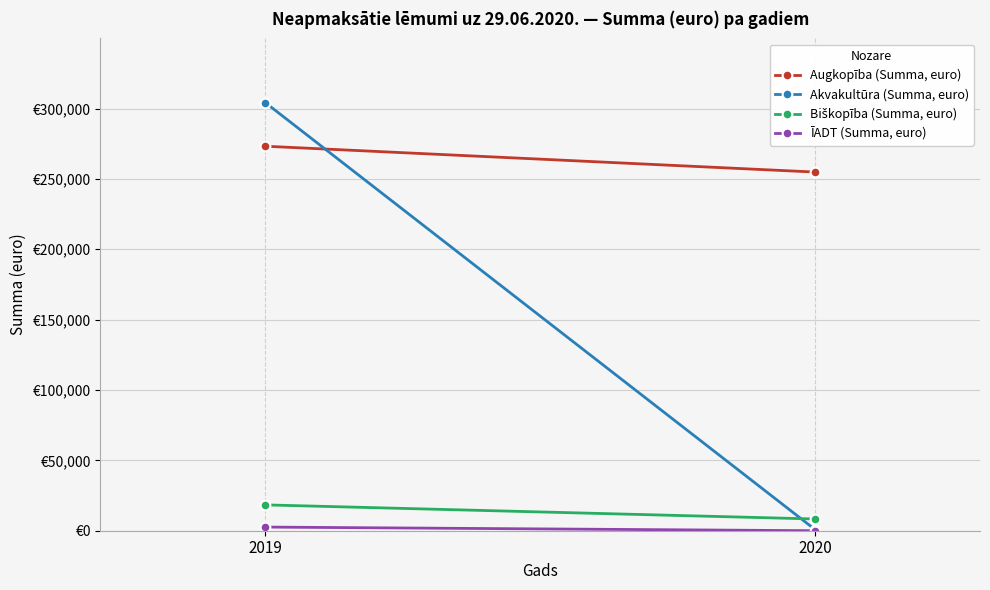

Which series has the largest total across all categories?

Augkopība (Summa, euro)